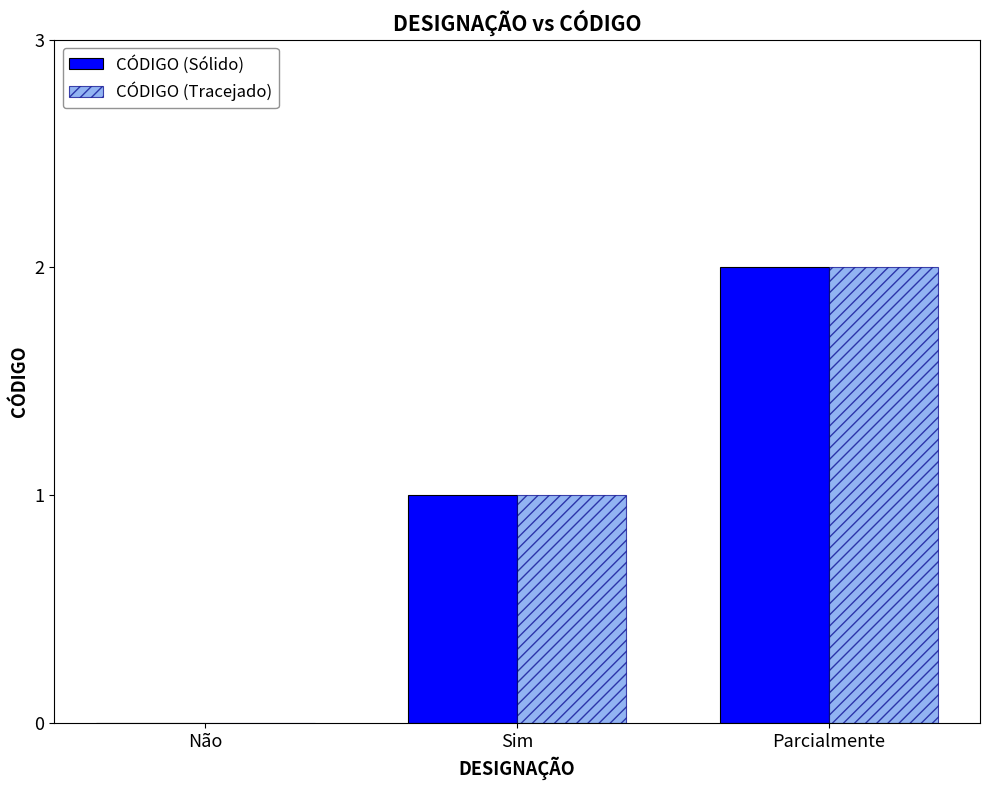

Is the value of CÓDIGO (Sólido) at Sim greater than the value of CÓDIGO (Tracejado) at Não?

Yes